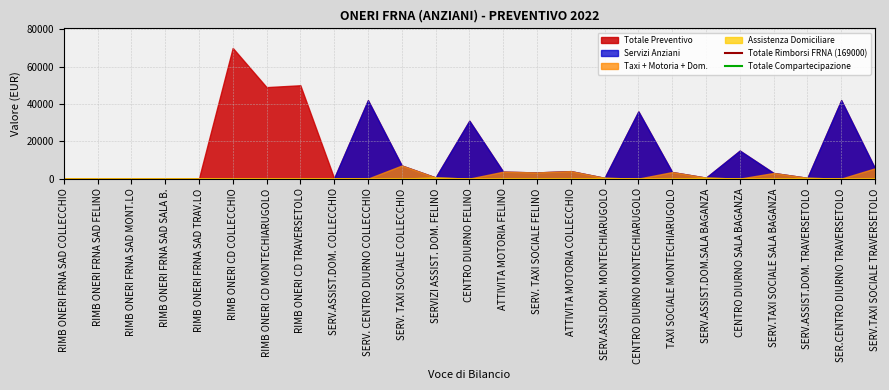

Which category has the highest value across all series?

RIMB ONERI CD COLLECCHIO